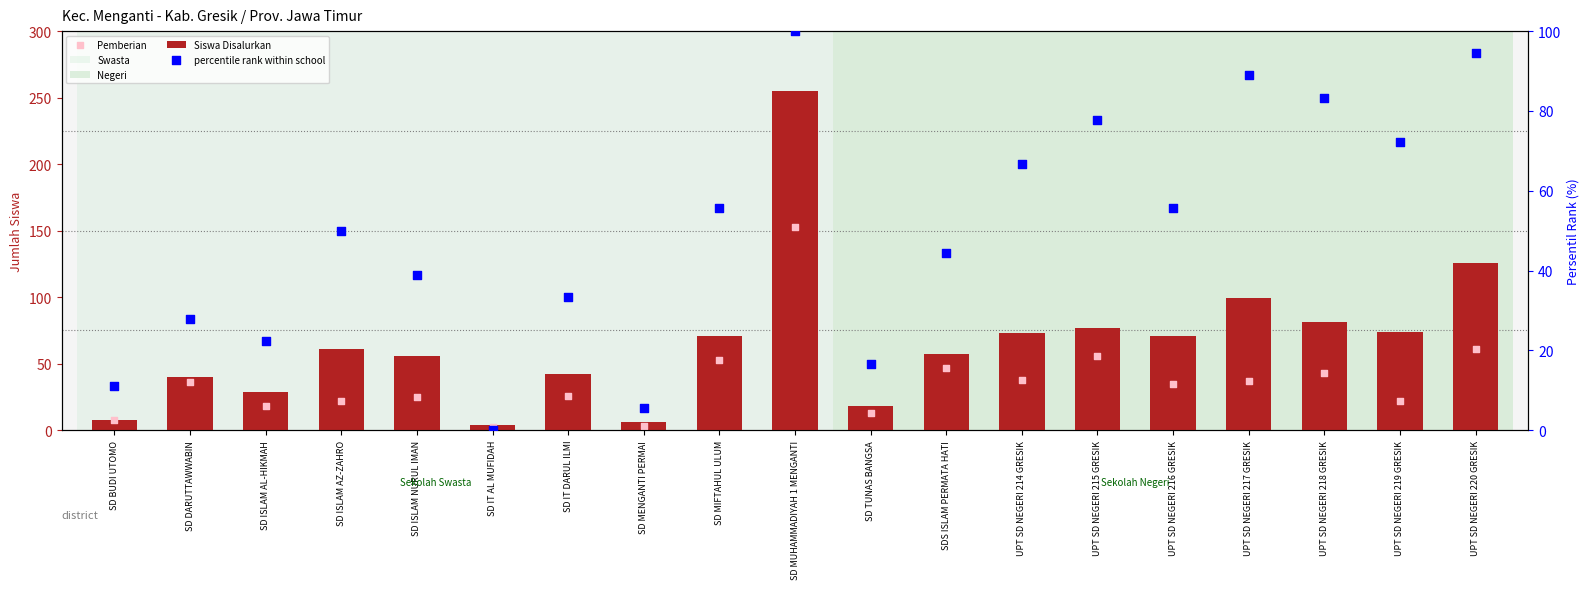

Is the value of Pemberian at UPT SD NEGERI 218 GRESIK greater than the value of Siswa Disalurkan at UPT SD NEGERI 216 GRESIK?

No